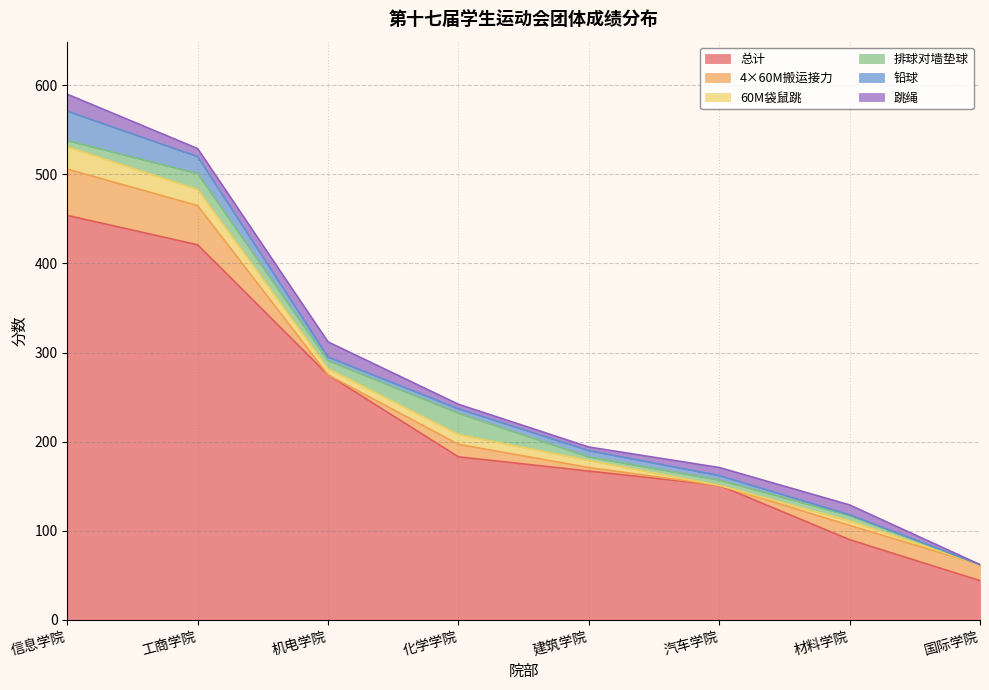

The value of 排球对墙垫球 at 材料学院 is 6. True or false?

True